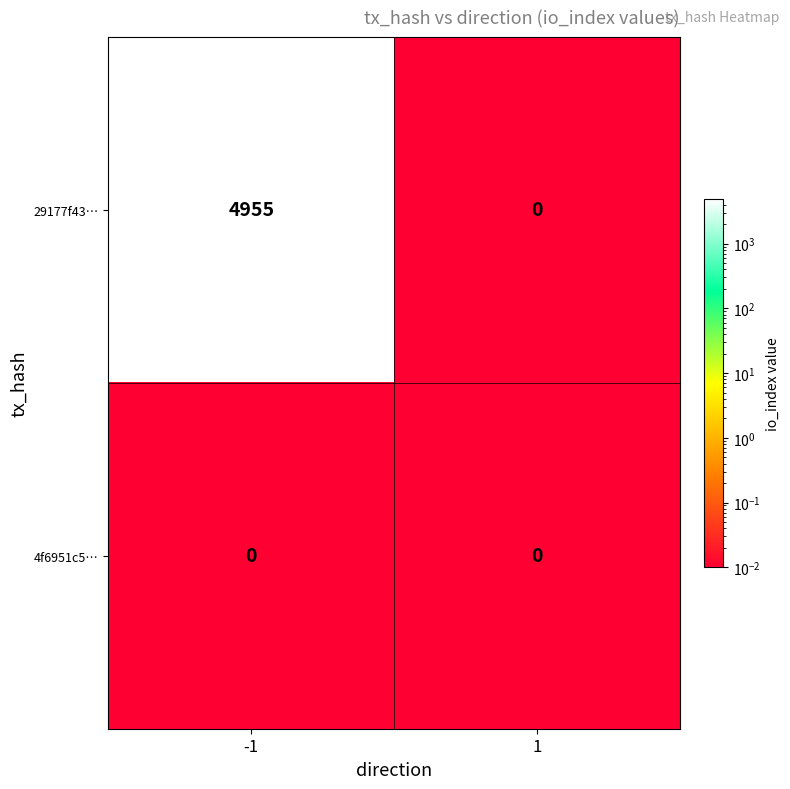

List the series in order of their peak value, lowest first.

4f6951c5…, 29177f43…